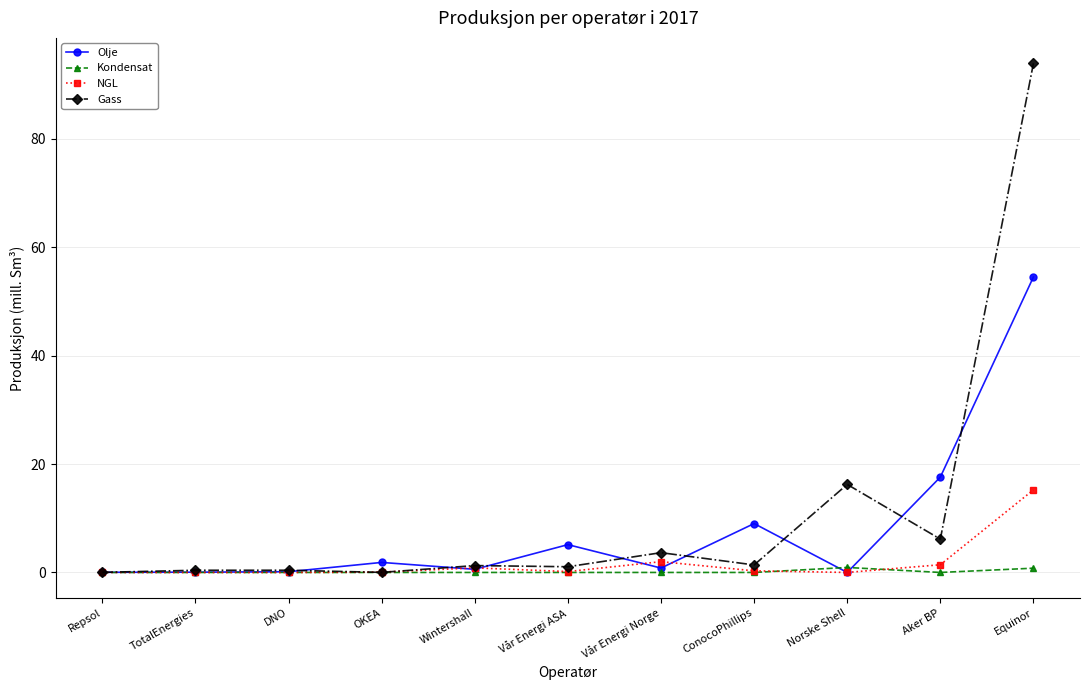

Where is Gass nearest to the value 46?

Norske Shell